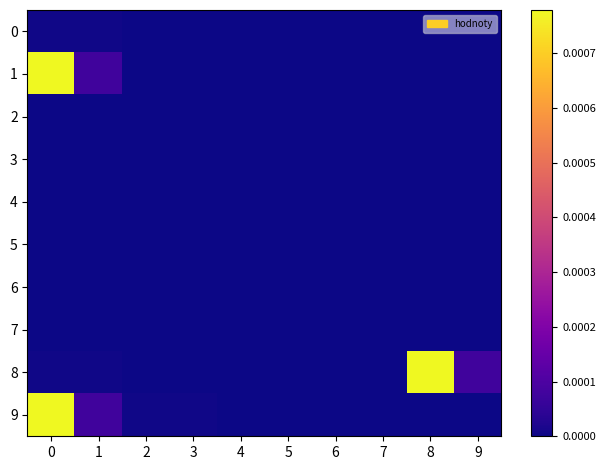

Reading left to right, what are all the values shown in this chart?

0: 0=0.0	1=0.0	2=0.0	3=0.0	4=0.0	5=0.0	6=0.0	7=0.0	8=0.0	9=0.0
1: 0=0.0	1=0.0	2=0.0	3=0.0	4=0.0	5=0.0	6=0.0	7=0.0	8=0.0	9=0.0
2: 0=0.0	1=0.0	2=0.0	3=0.0	4=0.0	5=0.0	6=0.0	7=0.0	8=0.0	9=0.0
3: 0=0.0	1=0.0	2=0.0	3=0.0	4=0.0	5=0.0	6=0.0	7=0.0	8=0.0	9=0.0
4: 0=0.0	1=0.0	2=0.0	3=0.0	4=0.0	5=0.0	6=0.0	7=0.0	8=0.0	9=0.0
5: 0=0.0	1=0.0	2=0.0	3=0.0	4=0.0	5=0.0	6=0.0	7=0.0	8=0.0	9=0.0
6: 0=0.0	1=0.0	2=0.0	3=0.0	4=0.0	5=0.0	6=0.0	7=0.0	8=0.0	9=0.0
7: 0=0.0	1=0.0	2=0.0	3=0.0	4=0.0	5=0.0	6=0.0	7=0.0	8=0.0	9=0.0
8: 0=0.0	1=0.0	2=0.0	3=0.0	4=0.0	5=0.0	6=0.0	7=0.0	8=0.0	9=0.0
9: 0=0.0	1=0.0	2=0.0	3=0.0	4=0.0	5=0.0	6=0.0	7=0.0	8=0.0	9=0.0